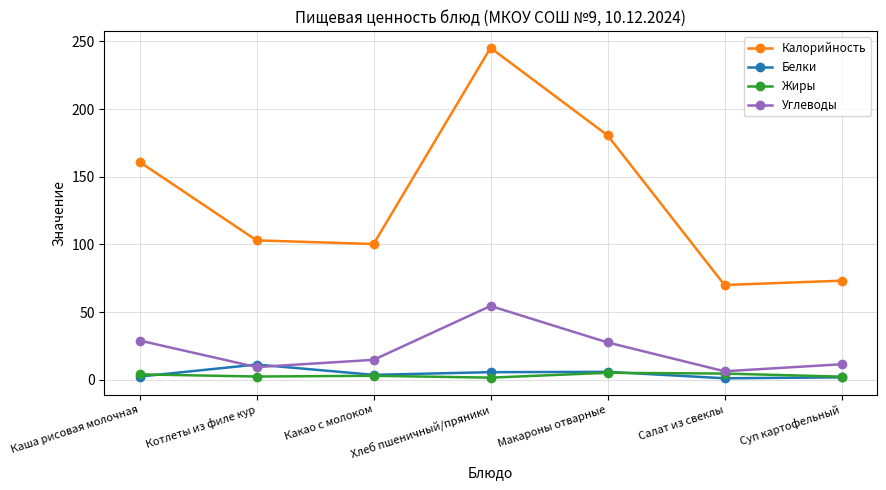

Where is Калорийность nearest to the value 157?

Каша рисовая молочная